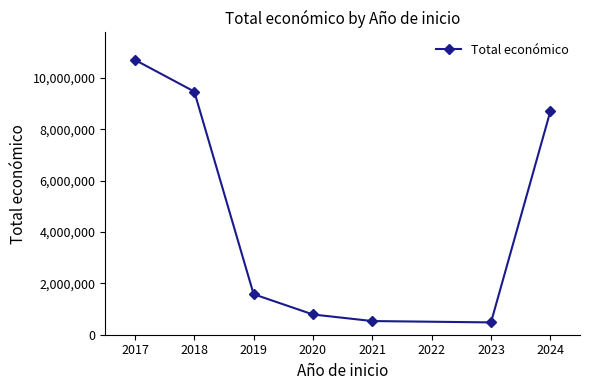

What is the difference between the values at 2019 and 2017?

9129663